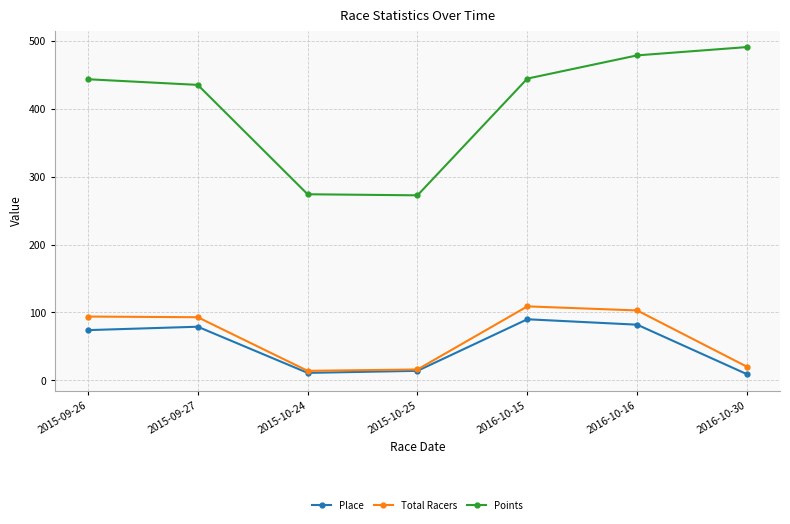

At which category is the sum across all series the highest?

2016-10-16